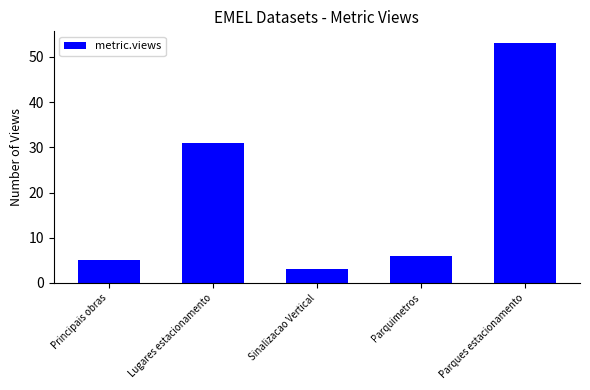

Reading right to left, what are all the values shown in this chart?

Parques estacionamento=53	Parquimetros=6	Sinalizacao Vertical=3	Lugares estacionamento=31	Principais obras=5